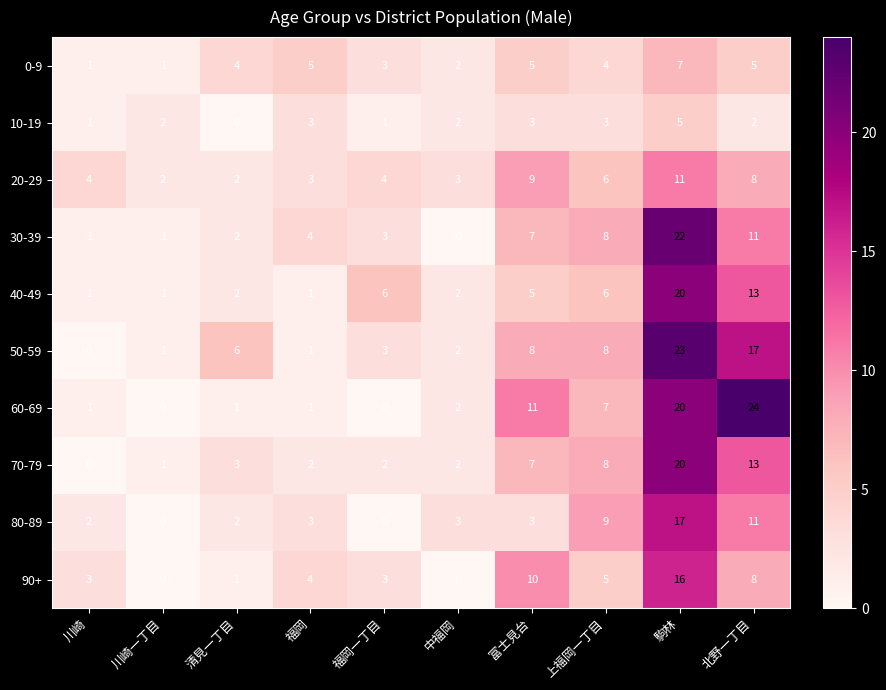

How many categories are shown in the chart?

10